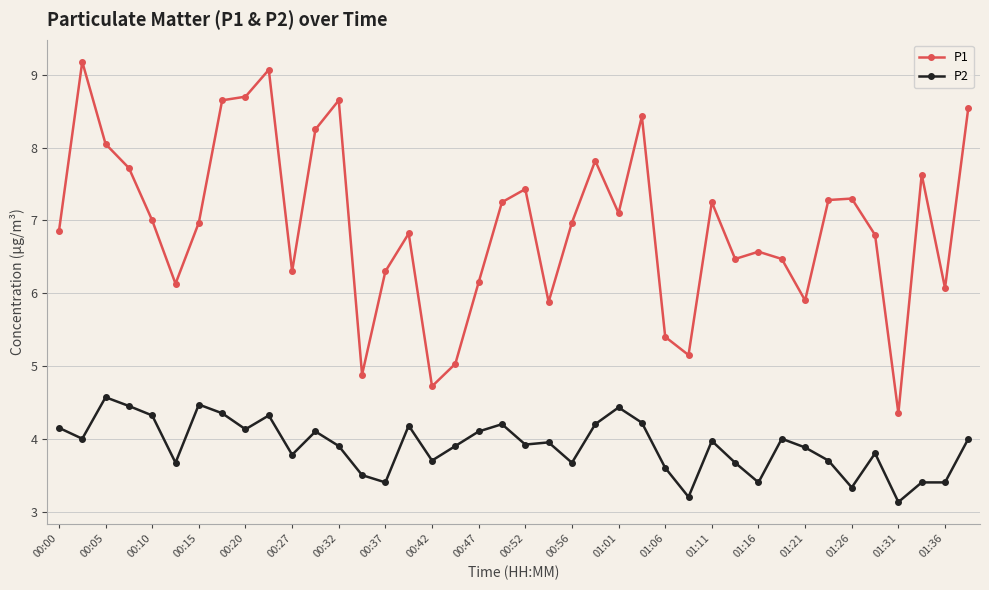

Rank the series by their maximum value, from lowest to highest.

P2, P1